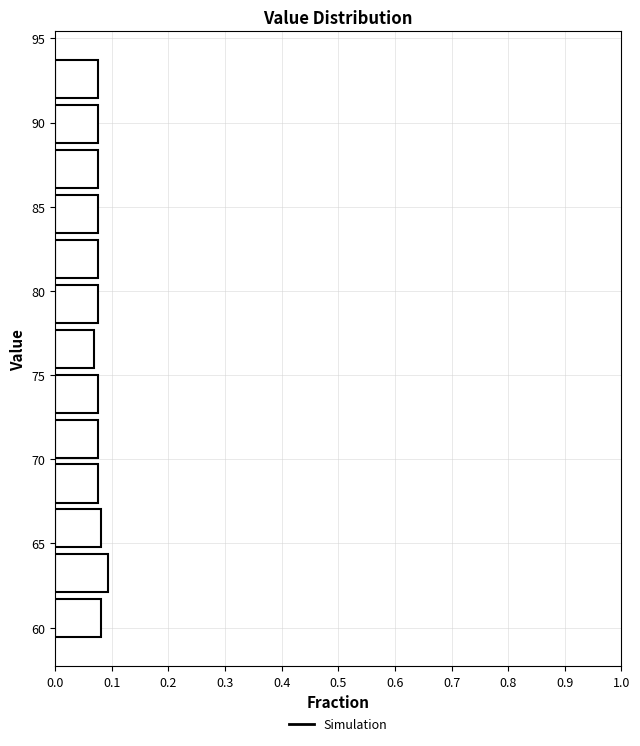

How long is the bar that spans 67.0 to 70.0 on the y-axis? Neither the bar edges nor the lengths are printed on the chart, so give them approximately, as read against the axes.

0.08